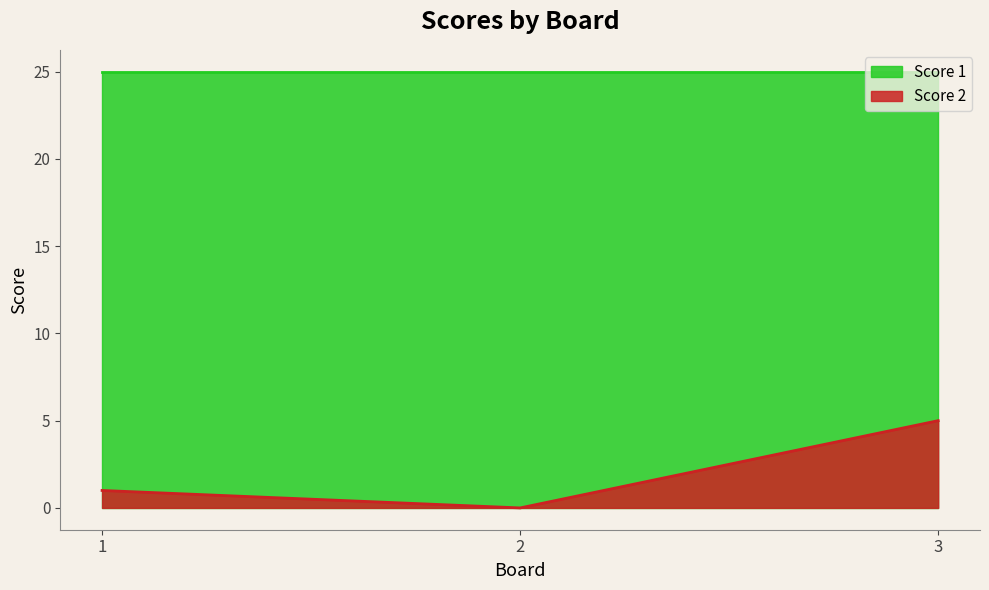

What is the difference between the maximum and minimum values?

5